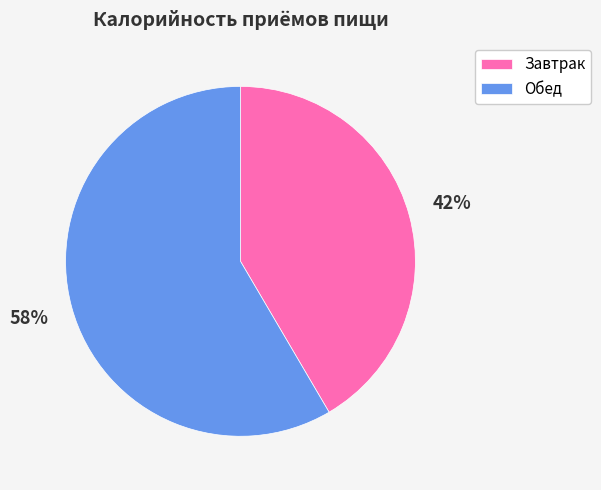

What is the ratio of the value at Обед to the value at Завтрак?

1.4